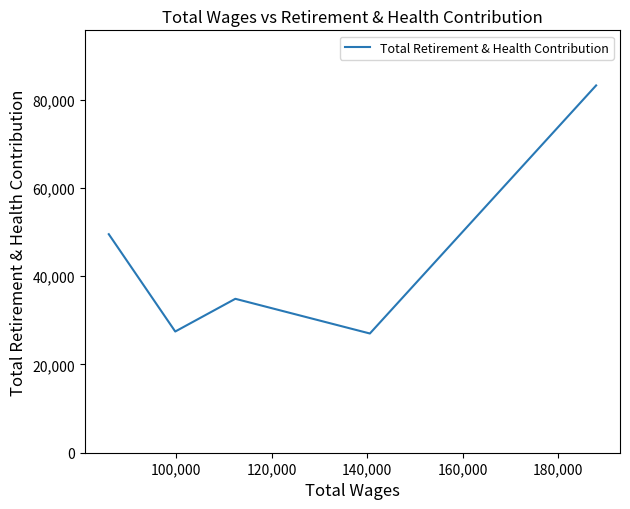

What position from the left is 140,000?

4